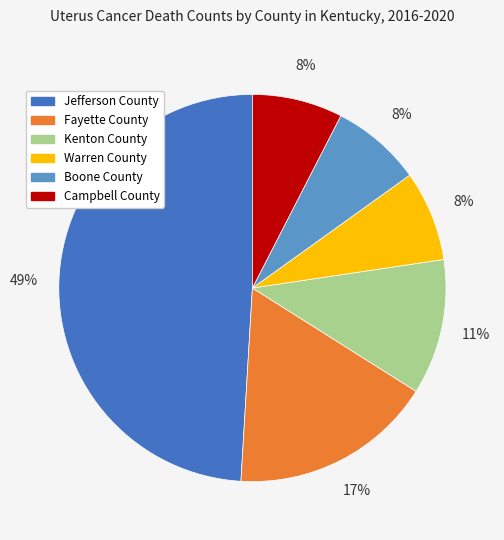

Is it true that Boone County is 8% of the pie?

True